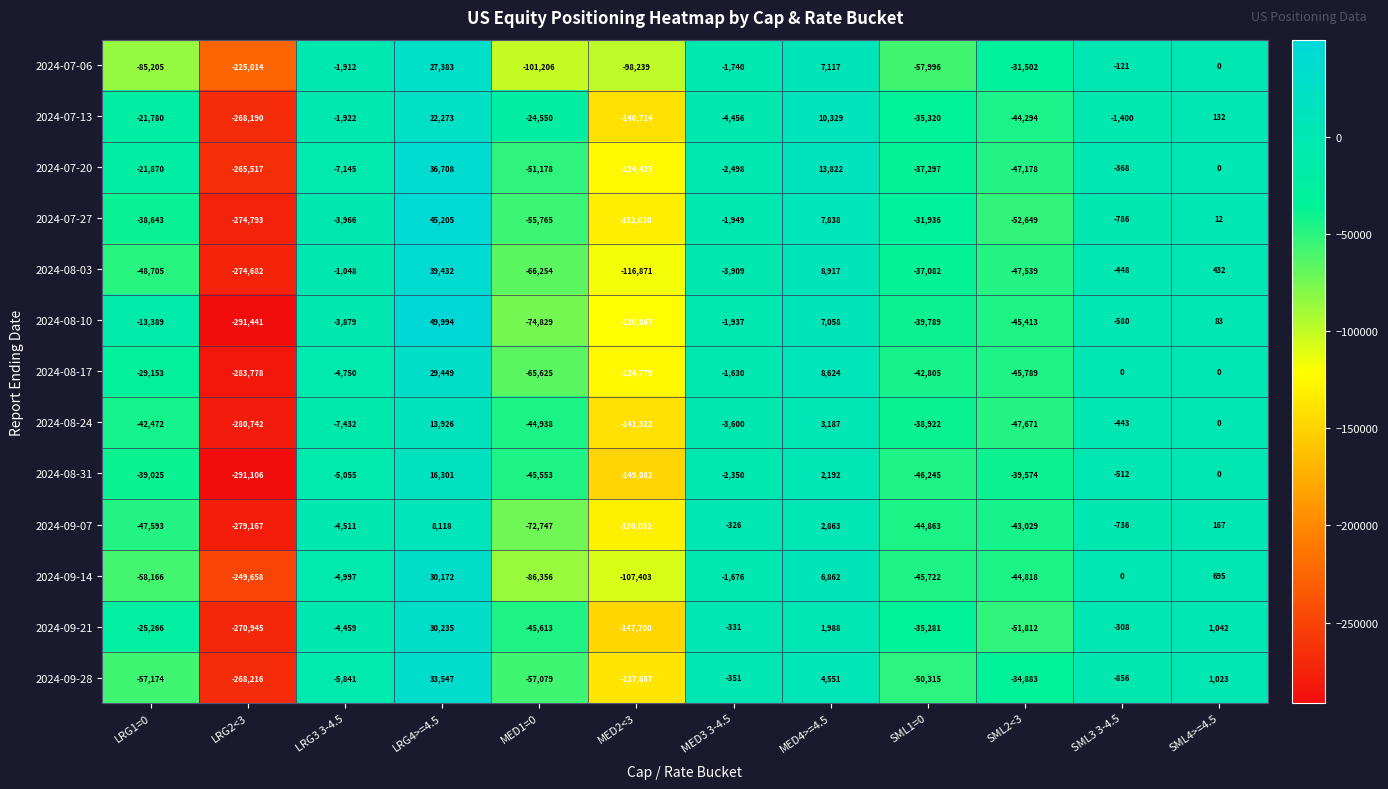

What is the difference between the highest and lowest values at MED4>=4.5?

11834